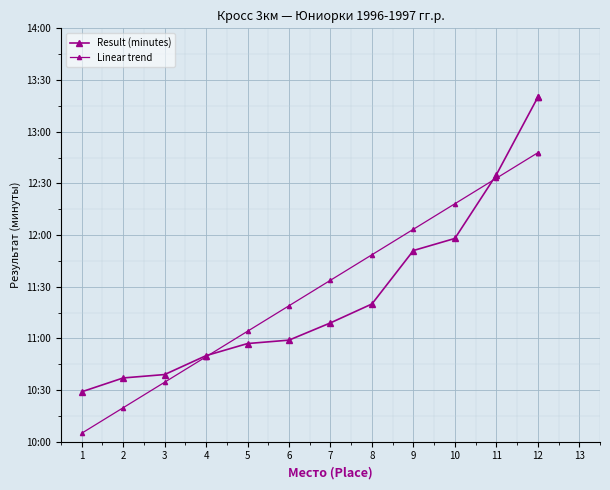

Is this an area chart (filled region under the line)?

No